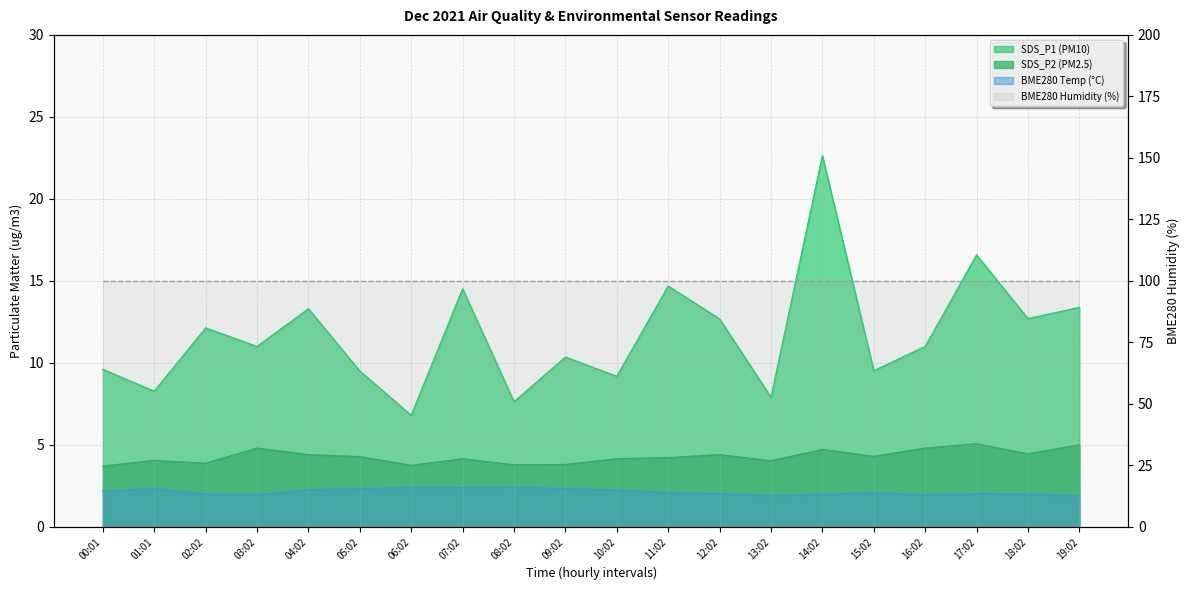

True or false: SDS_P2 and BME280_temperature intersect in this chart.

False